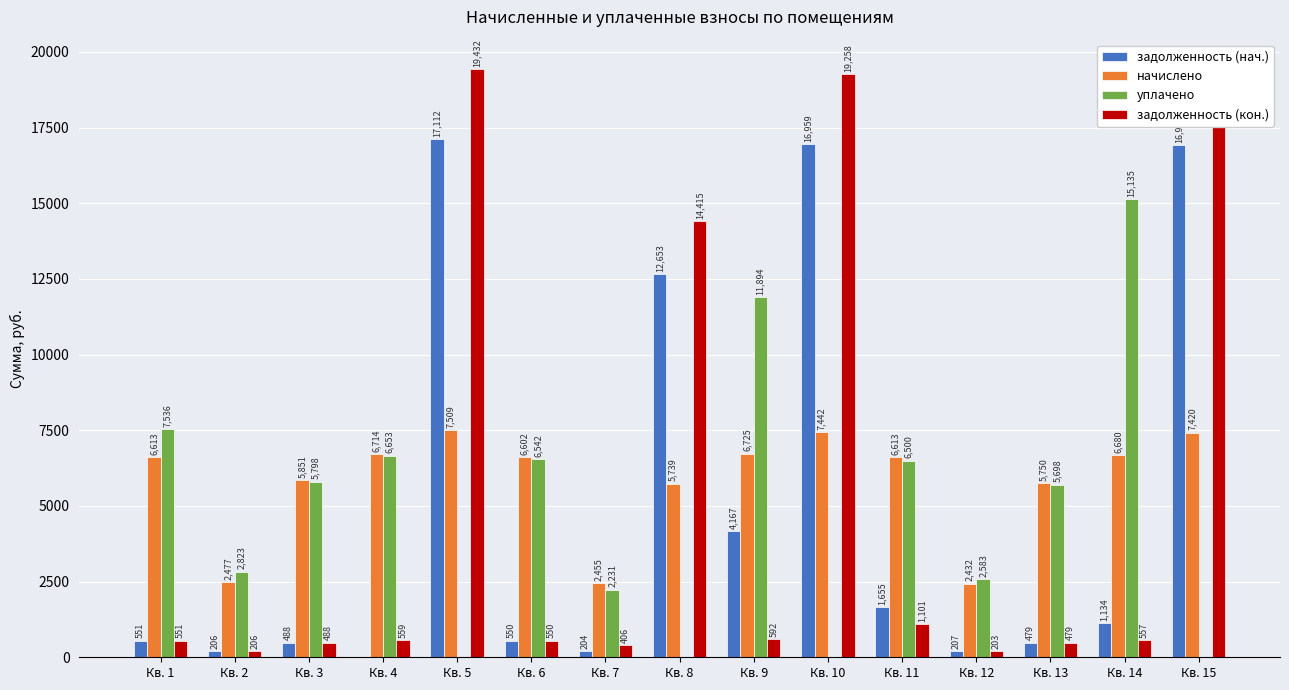

Which series has the largest total across all categories?

начислено